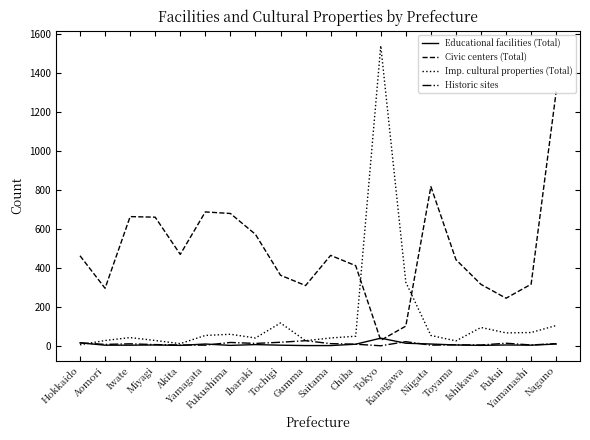

Which series has the largest range (max minus min)?

Imp. cultural properties (Total)